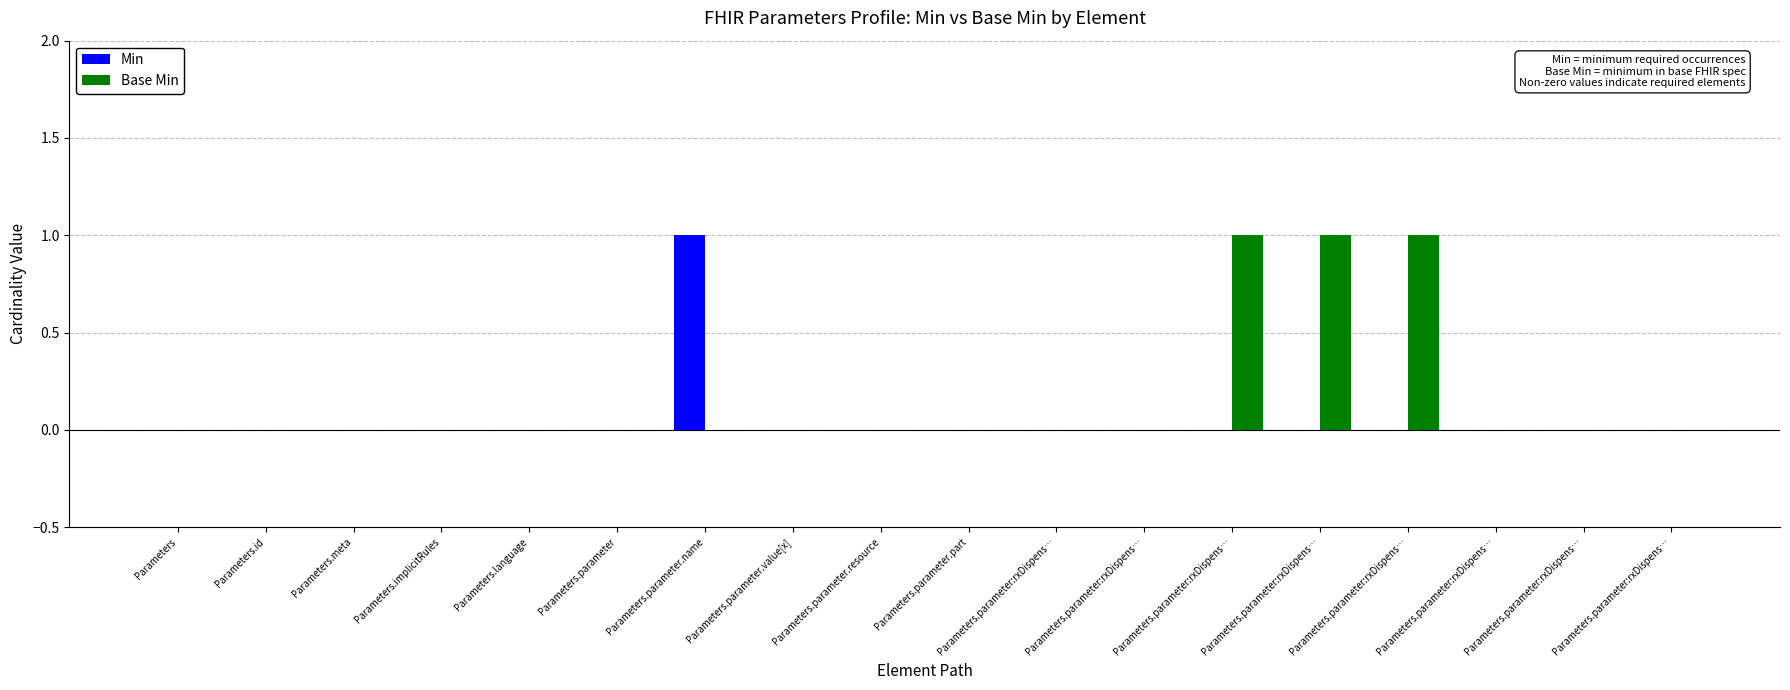

Which has a higher value, Parameters.language or Parameters.meta?

Parameters.language